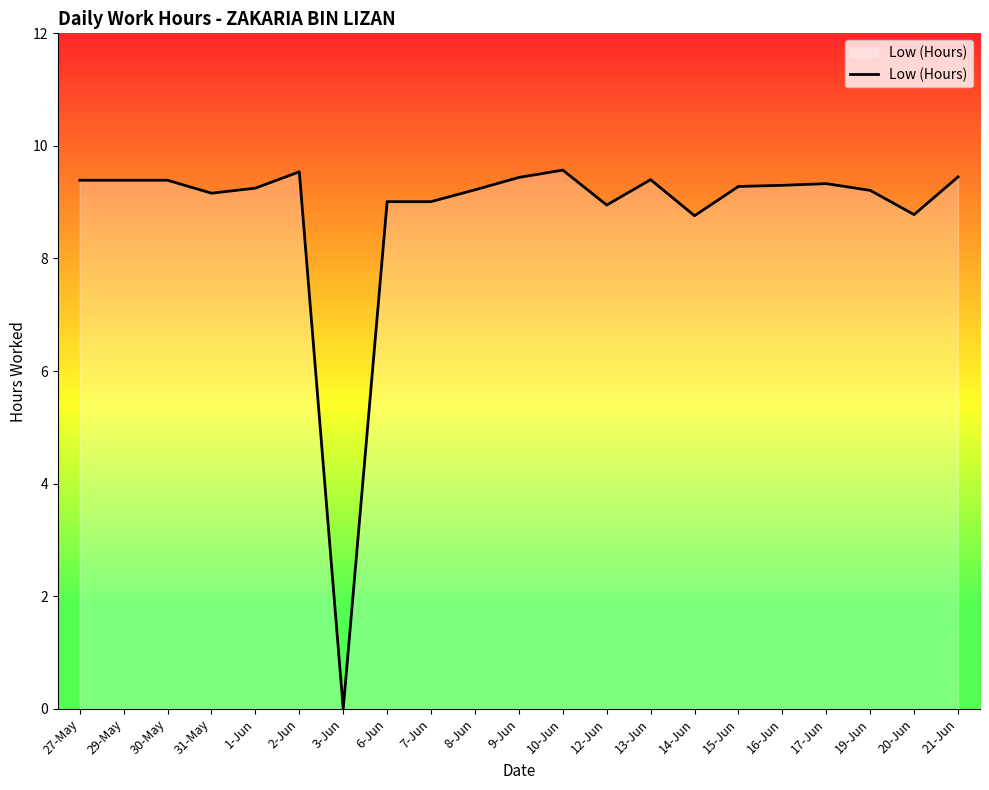

What is the difference between the maximum and minimum values?

9.6